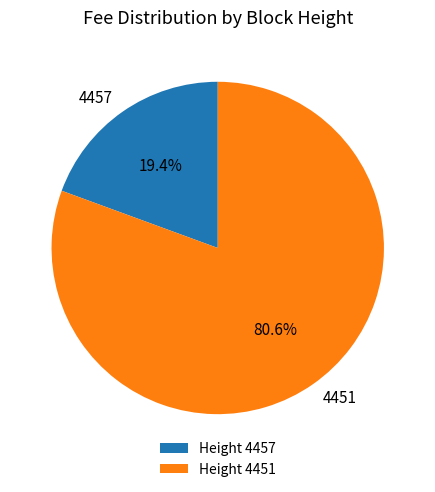

How many segments does this pie chart have?

2